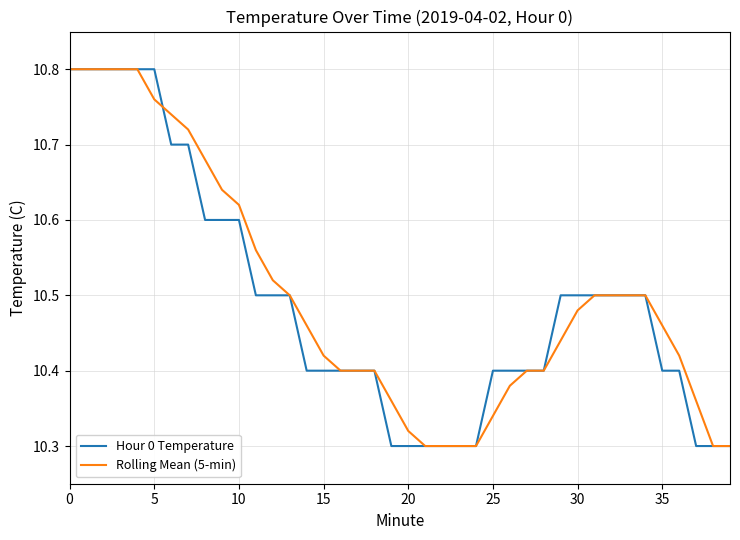

What is the greatest value displayed?

10.8